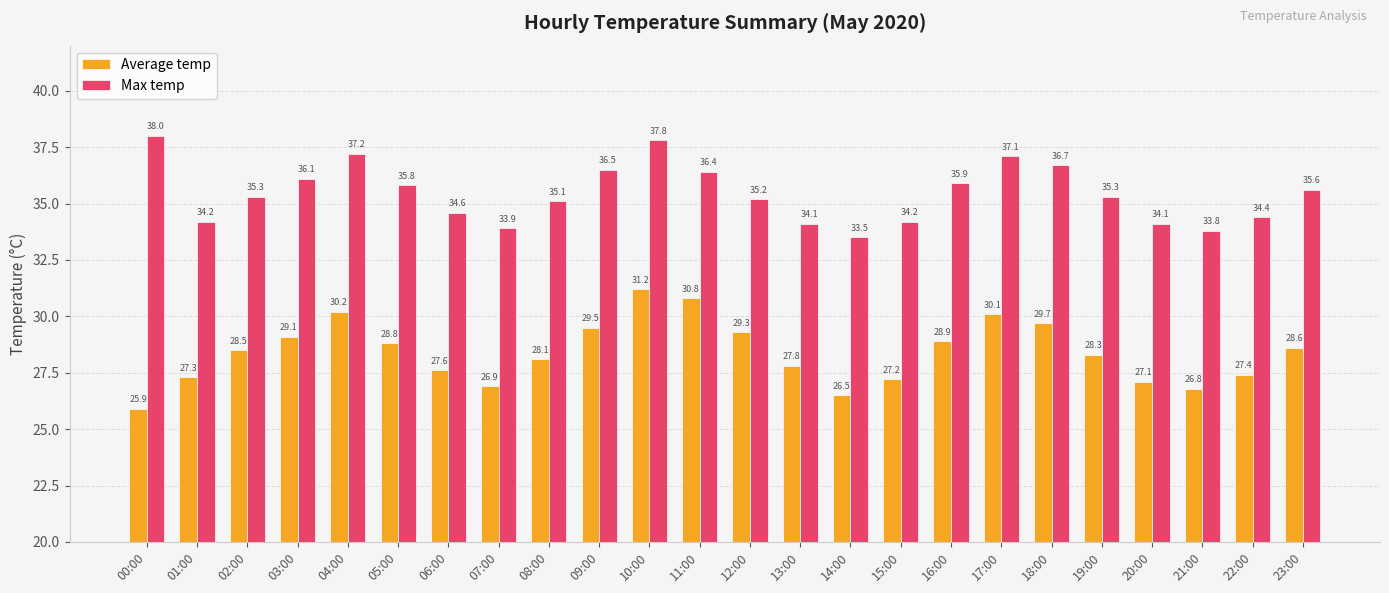

Which series has the largest range (max minus min)?

Average temp